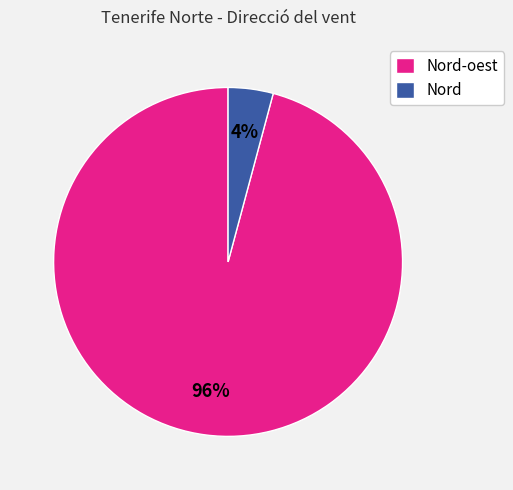

Between Nord-oest and Nord, which is larger?

Nord-oest